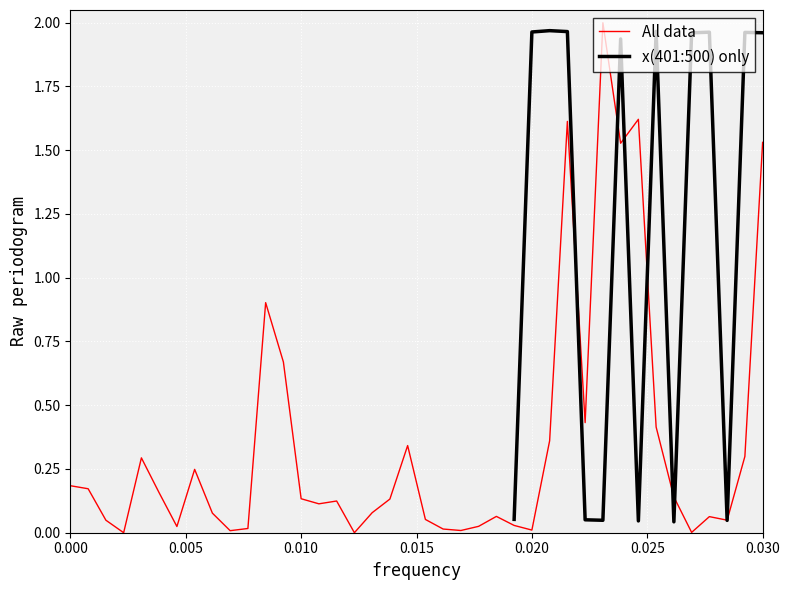

How many data points does each series have?

40